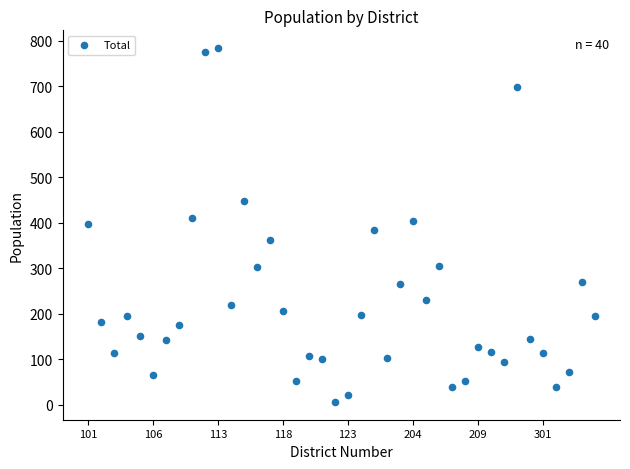

What is the range of Y values (max minus min)?

778